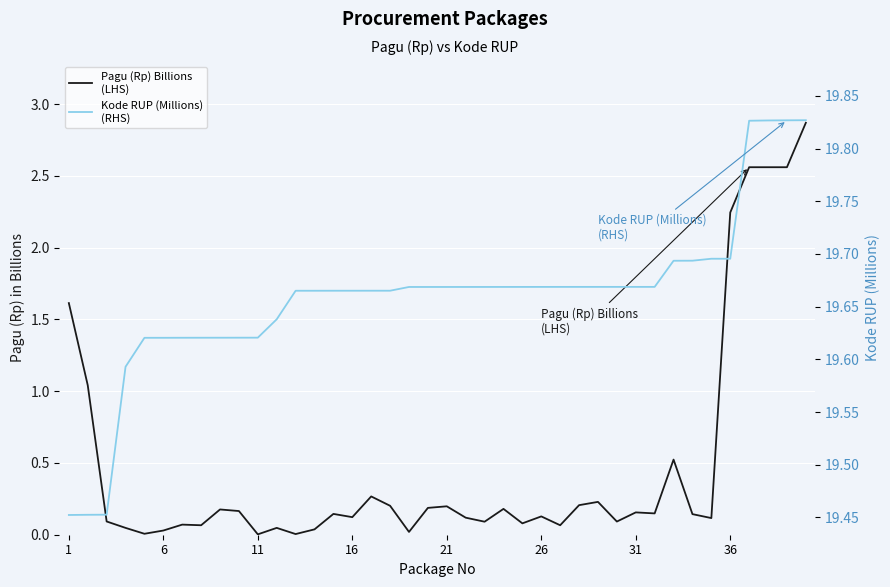

Which category has the highest value in the Pagu (Rp) Billions
(LHS) series?

39